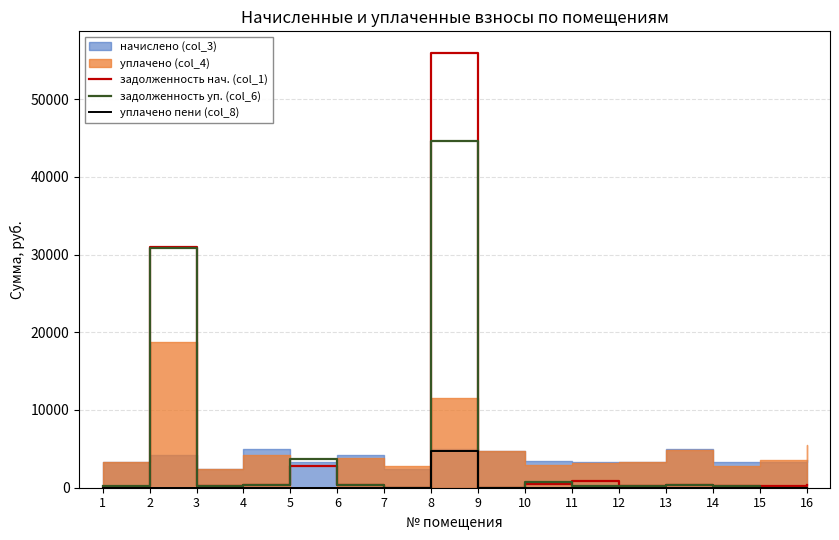

The value of уплачено пени (col_8) at 8 is 4729.7. True or false?

True